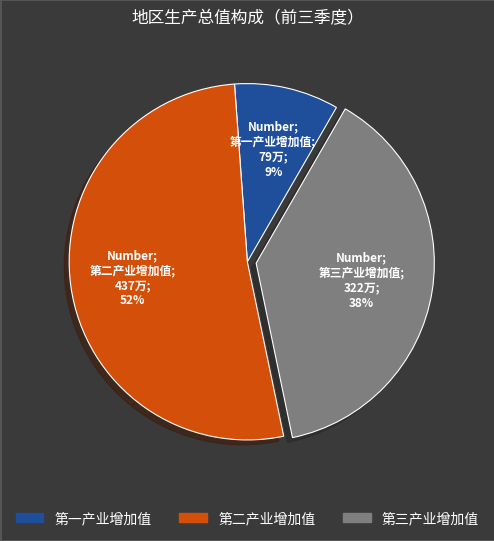

Rank the categories by value from lowest to highest.

第一产业增加值, 第三产业增加值, 第二产业增加值